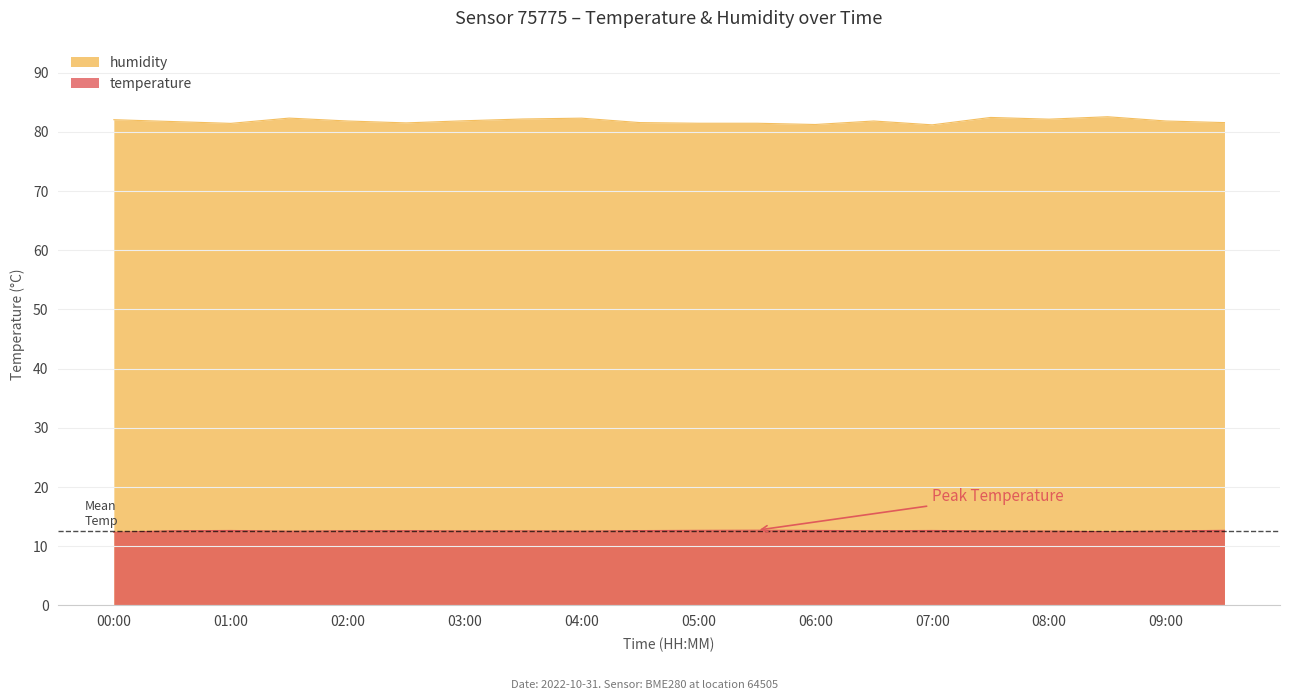

How many categories are shown in the chart?

20